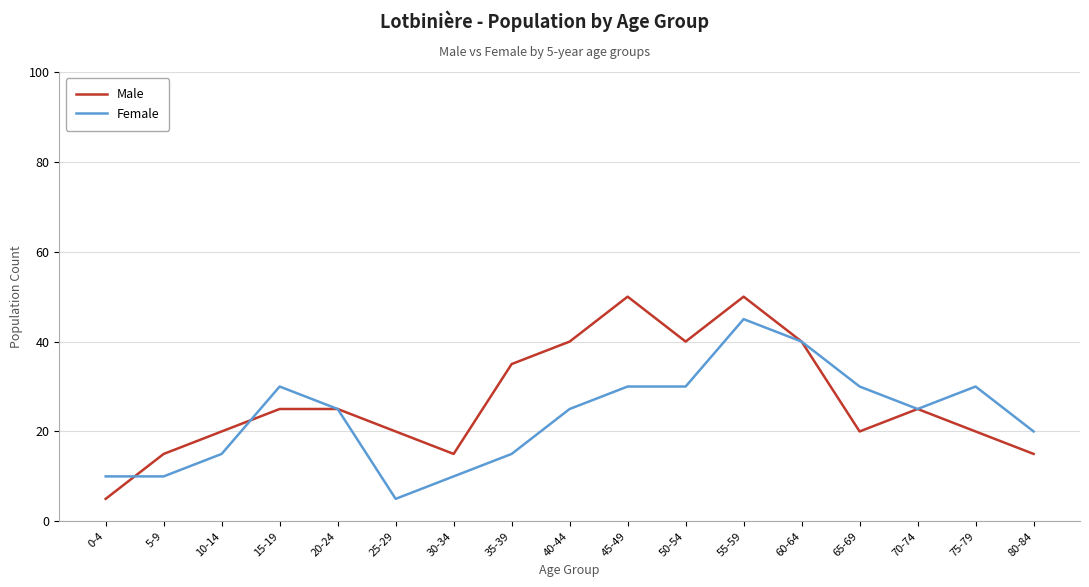

Between which two adjacent categories do Male and Female first intersect?

0-4 and 5-9